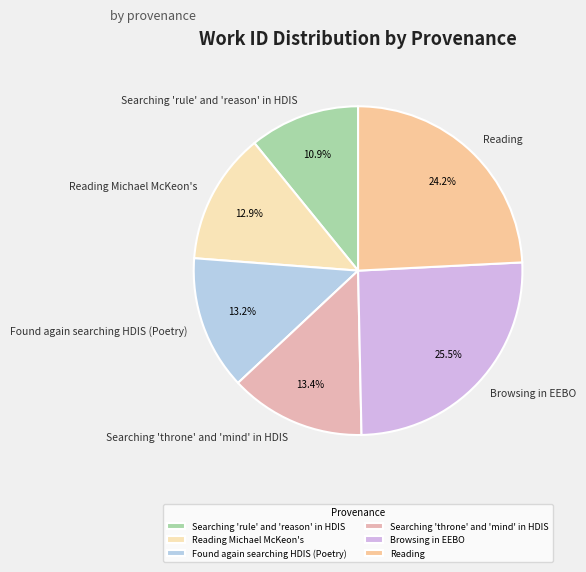

What percentage is the Reading Michael McKeon's slice, to the nearest percent?

13%